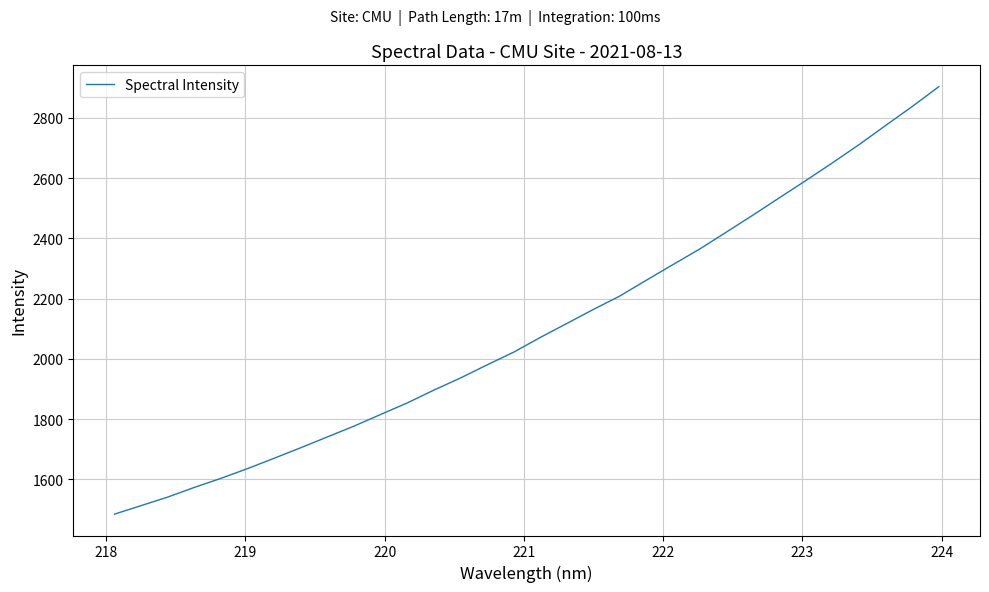

What is the difference between the maximum and minimum values?

1418.3